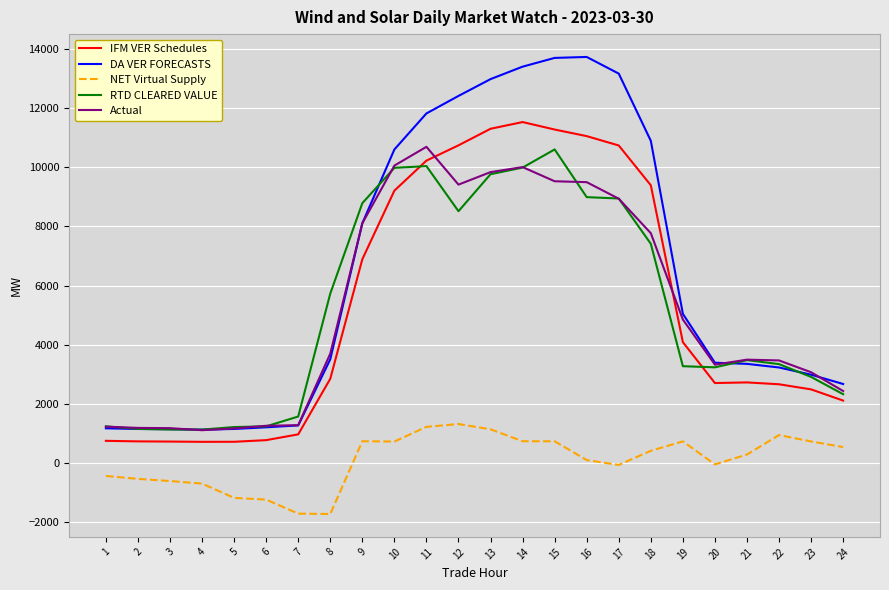

True or false: IFM VER Schedules and NET Virtual Supply cross at least once.

False